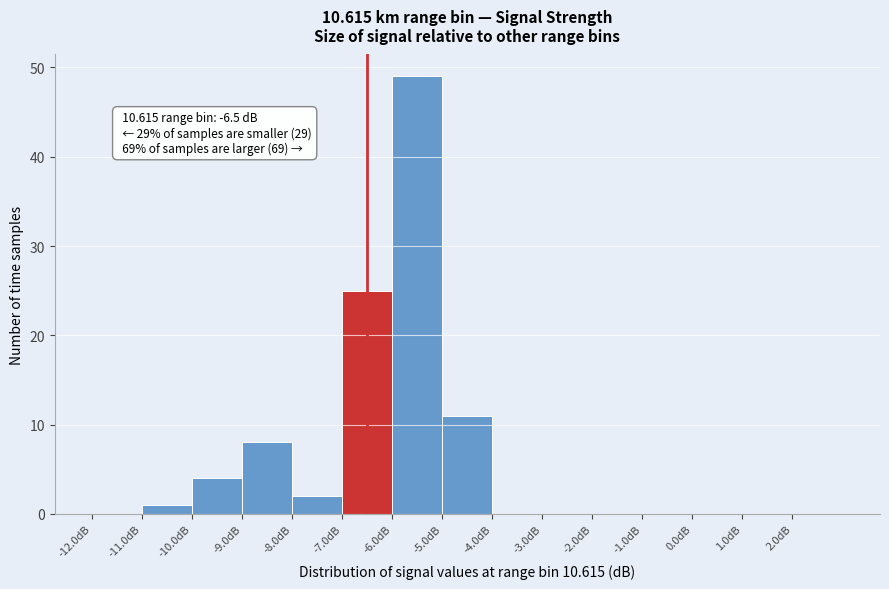

Over which range of the x-axis is the bar tallest?

-6 to -5